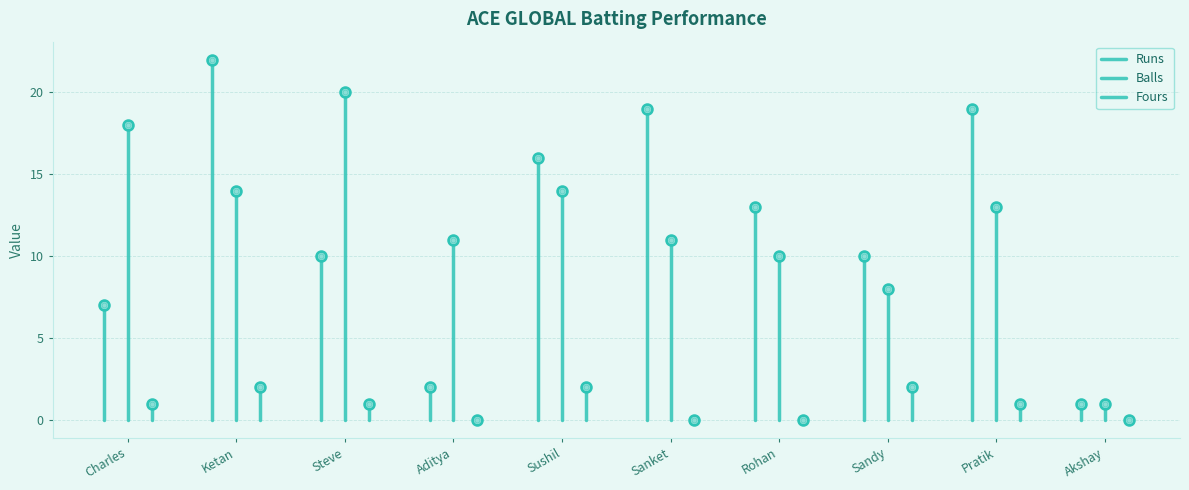

What is the label of the 2nd point from the left?

Ketan